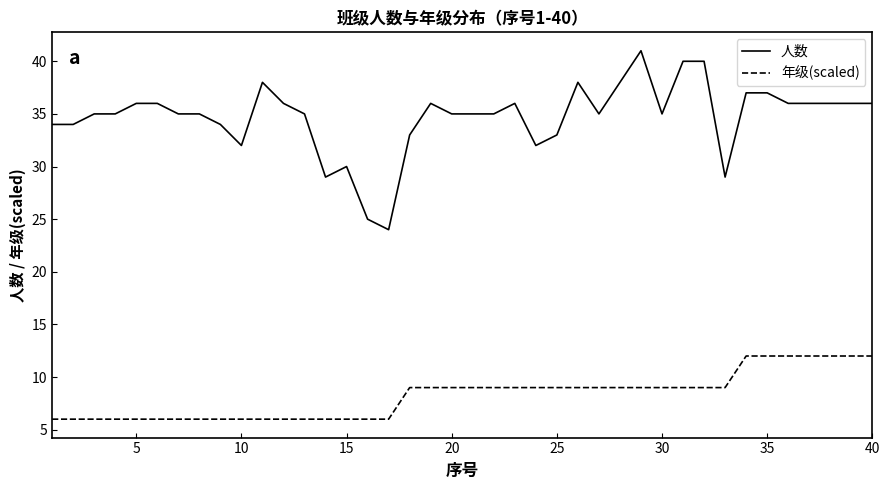

What is the difference between the maximum and minimum values in the 人数 series?

17